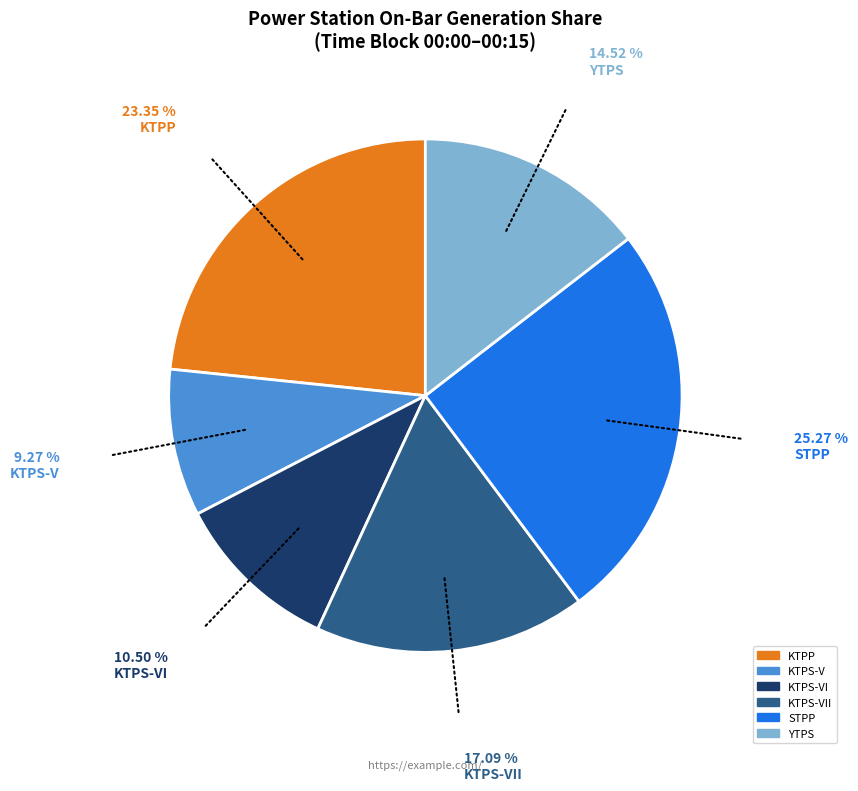

Is there a majority slice in this chart?

No